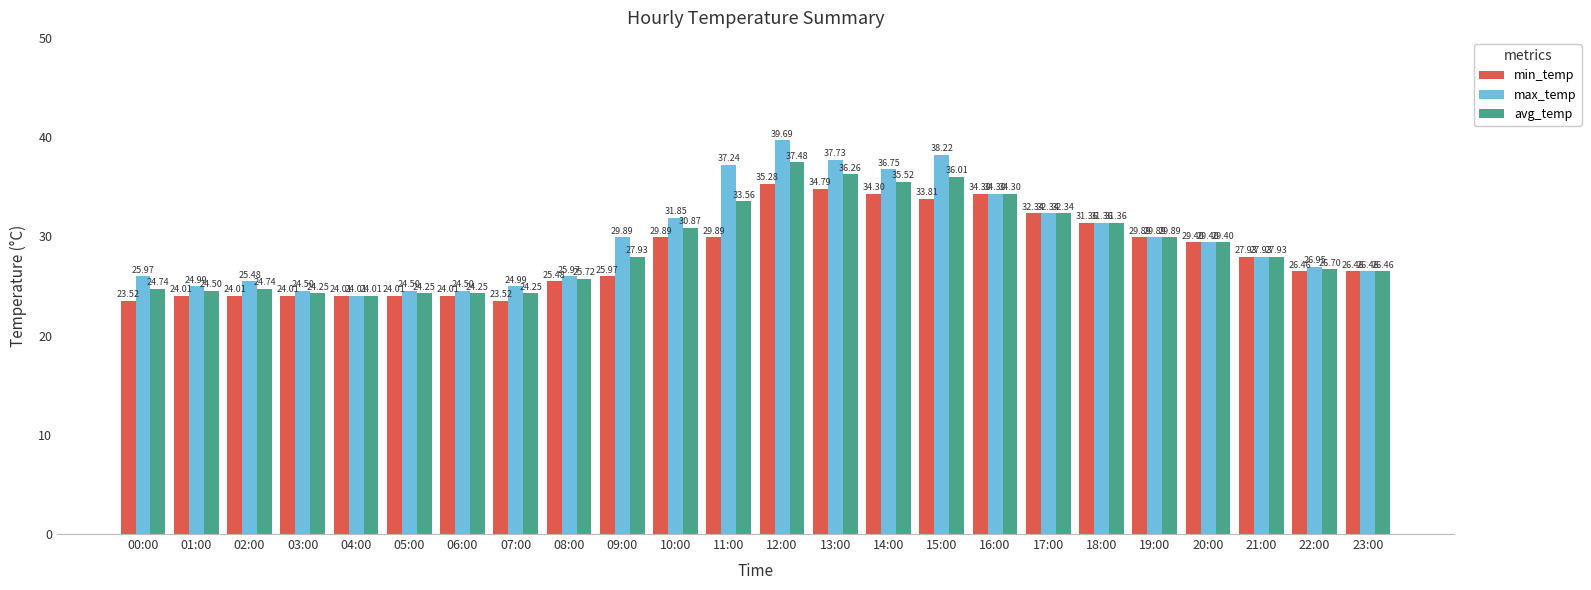

List the series in order of their overall mean, highest first.

max_temp, avg_temp, min_temp